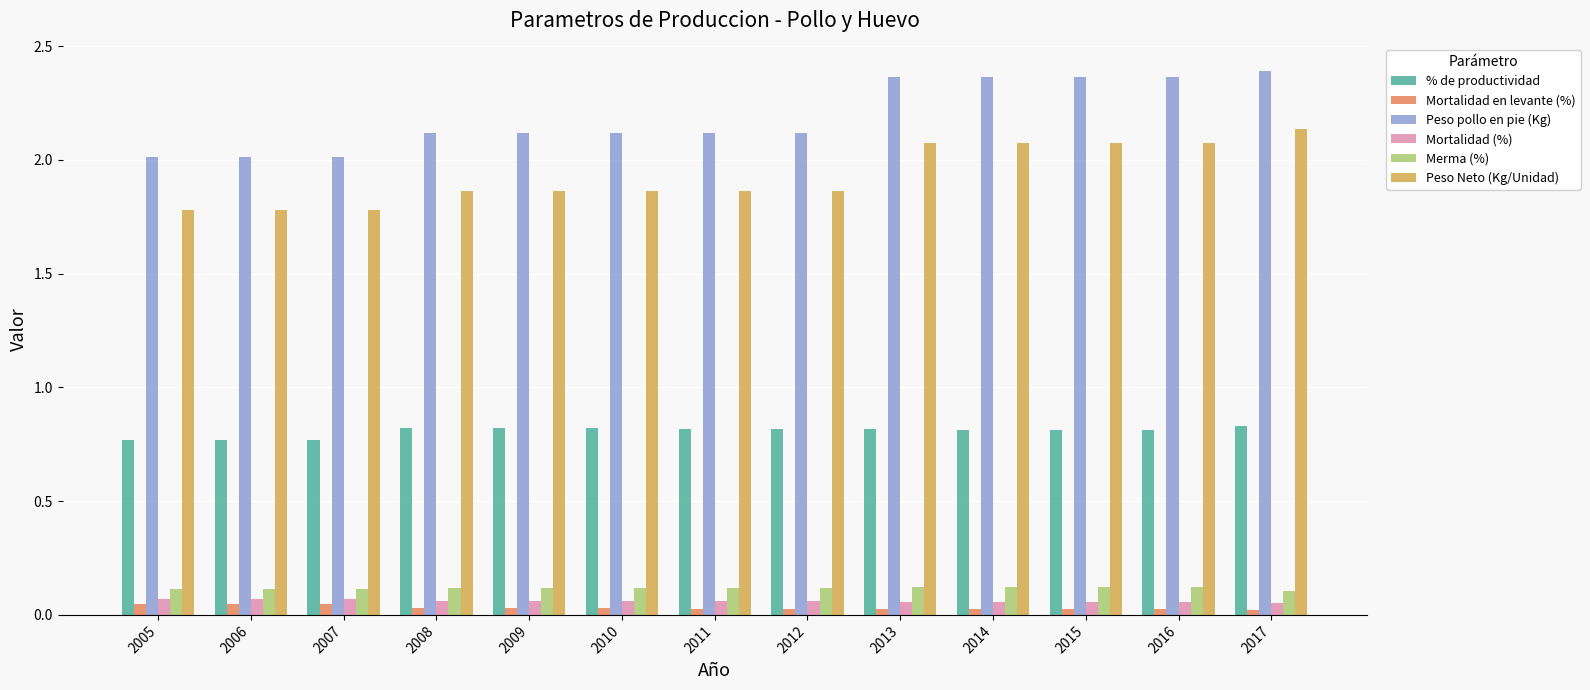

Which series has the largest total across all categories?

Peso pollo en pie (Kg)